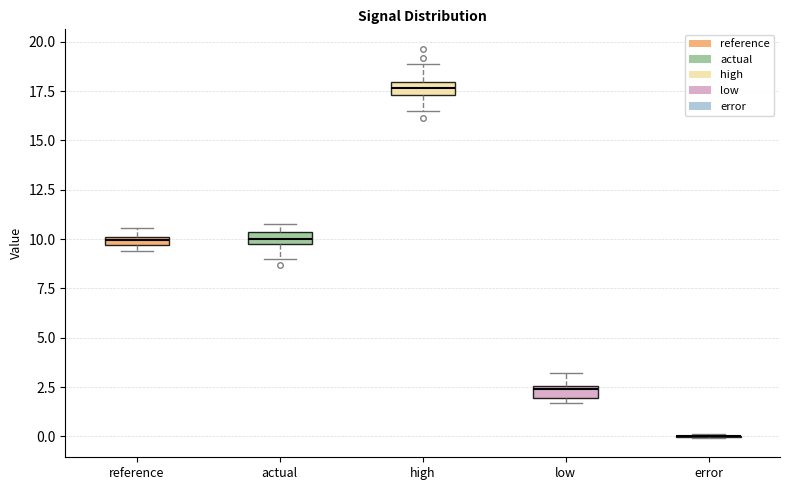

Where is the upper edge of the box for reference on the y-axis? The values are not printed on the chart, so give them approximately, as read against the axis.

10.0